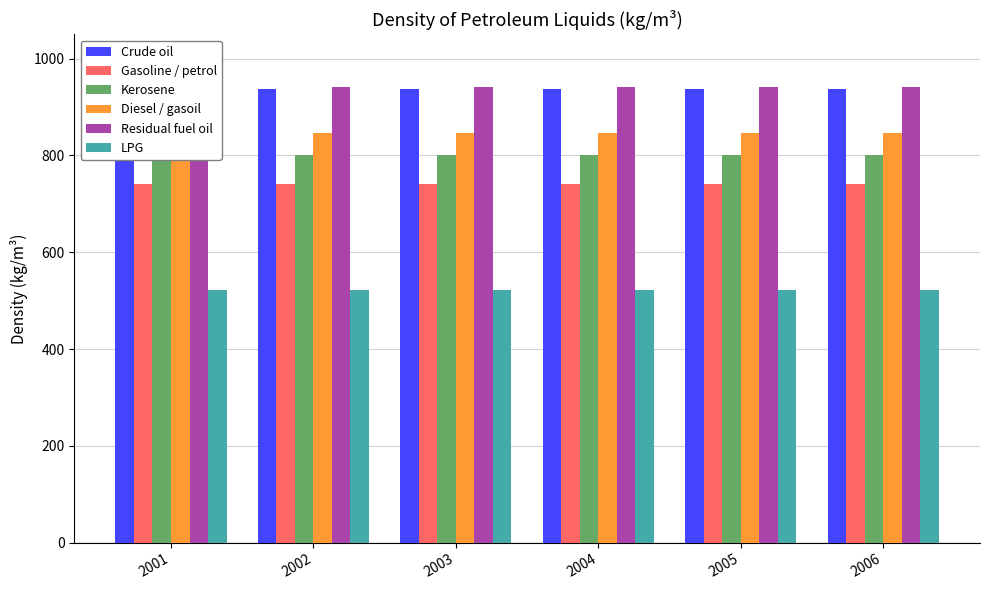

What is the sum of the Gasoline / petrol values at 2005 and 2003?

1481.5